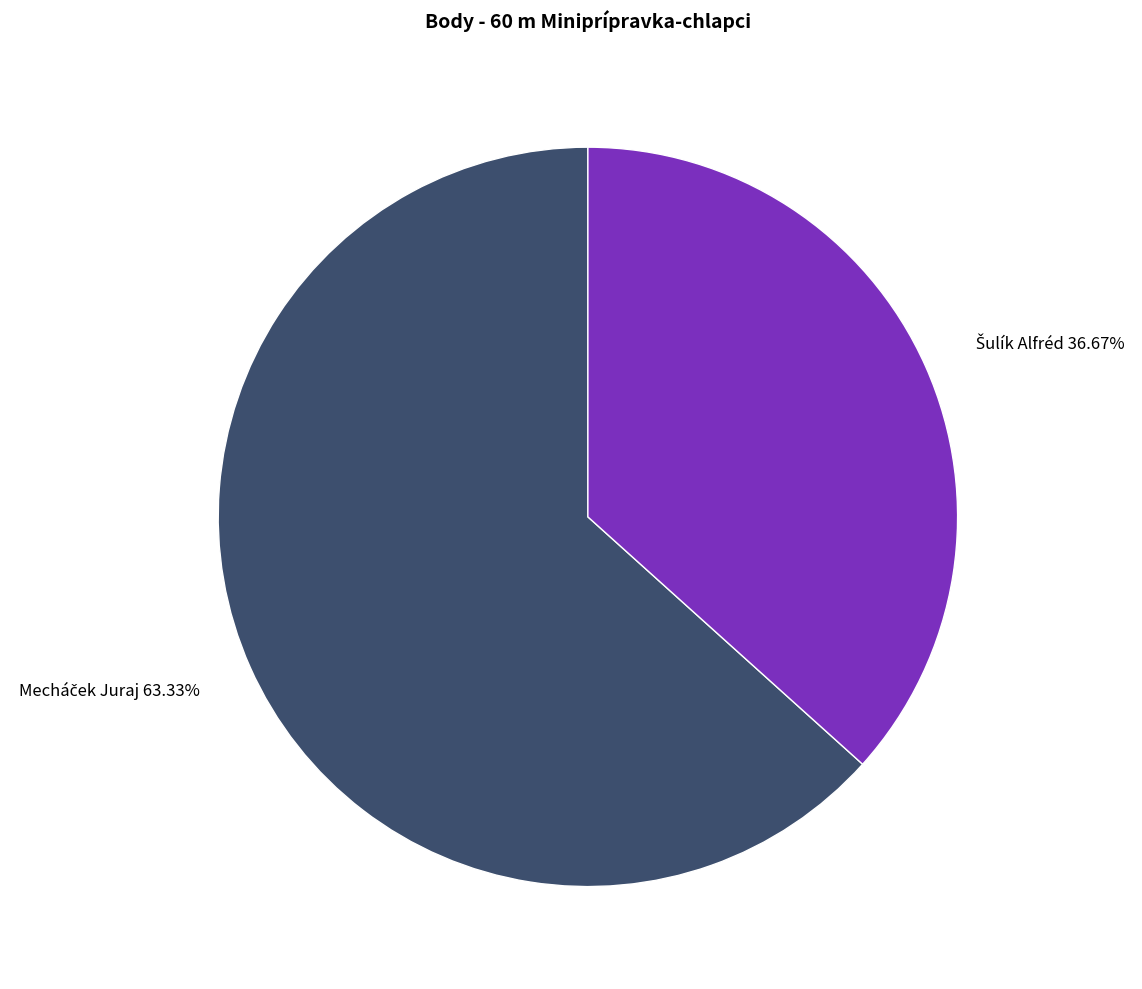

Does any single category account for the majority?

Yes